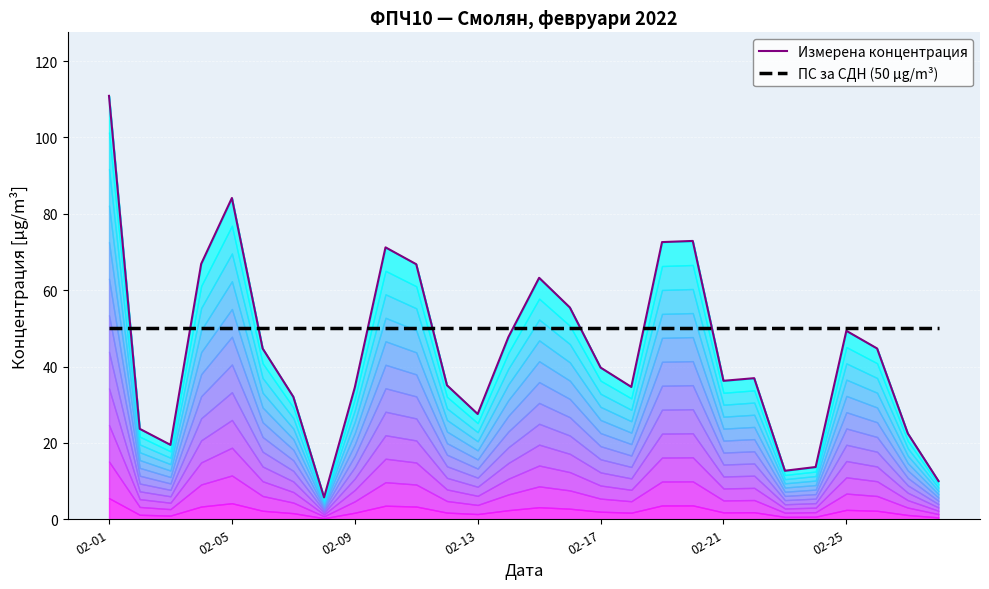

Which series changed the most between 19 and 20?

Измерена концентрация